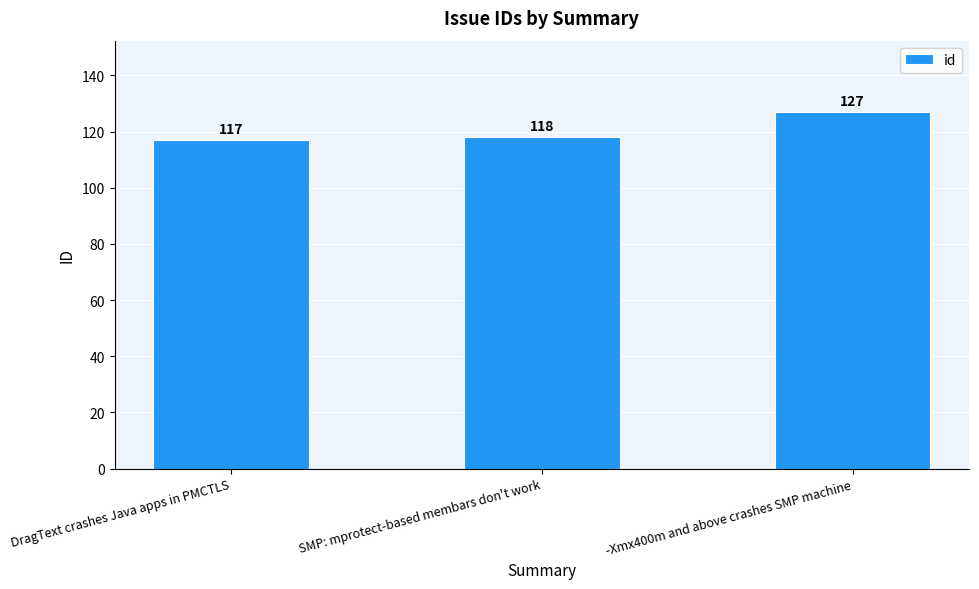

Does the chart contain stacked bars?

No